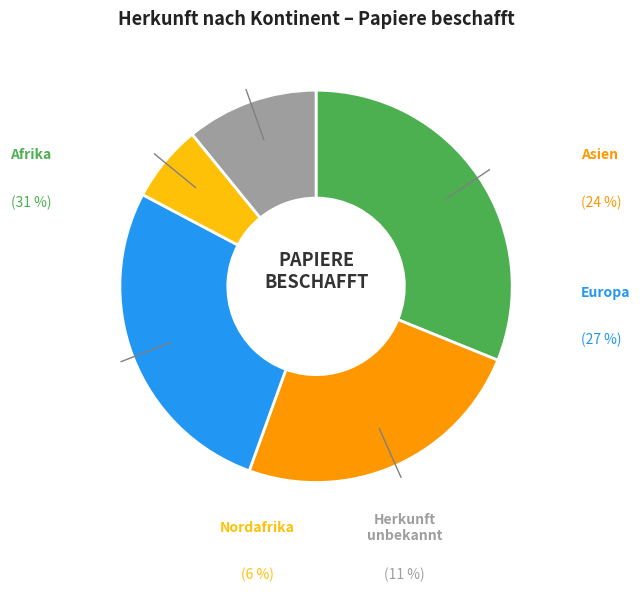

The Afrika slice represents 31% of the pie. True or false?

True